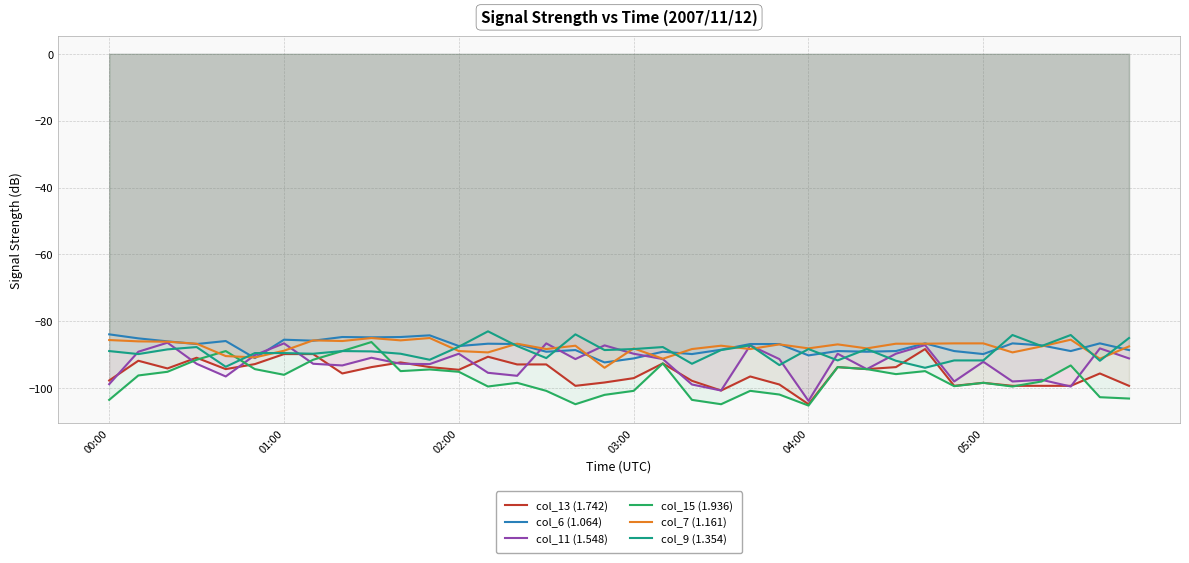

What is the minimum value for col_7 (1.161)?

-93.9